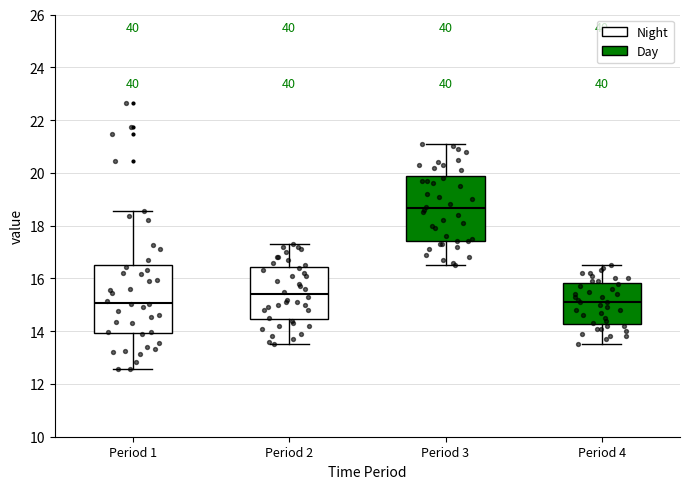

Reading left to right, transcribe this box plot: for each box, give where its median line is, the range the box spans, and where its two whiskers end, as read against the y-axis. The values are not printed on the chart, so give them approximately, as read against the axis.

Period 1: median 15.0, box 14.0 to 16.6, whiskers 12.6 to 18.6
Period 2: median 15.4, box 14.4 to 16.4, whiskers 13.6 to 17.4
Period 3: median 18.6, box 17.4 to 19.8, whiskers 16.6 to 21.2
Period 4: median 15.2, box 14.2 to 15.8, whiskers 13.6 to 16.6